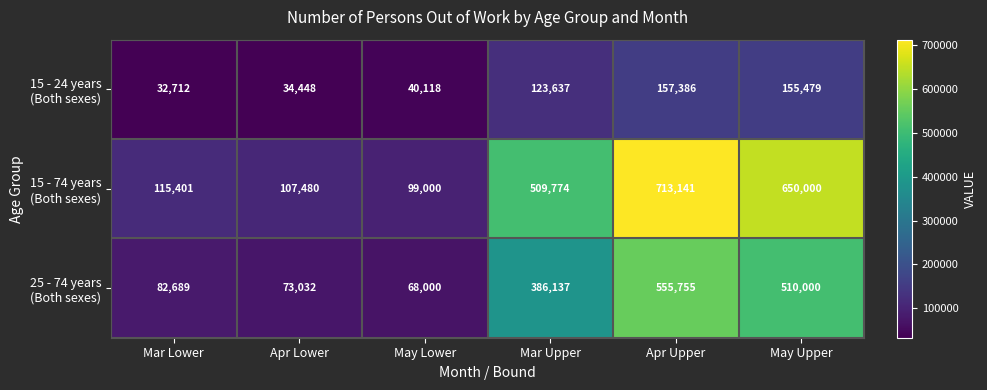

At which category does the chart reach its minimum across all series?

Mar Lower